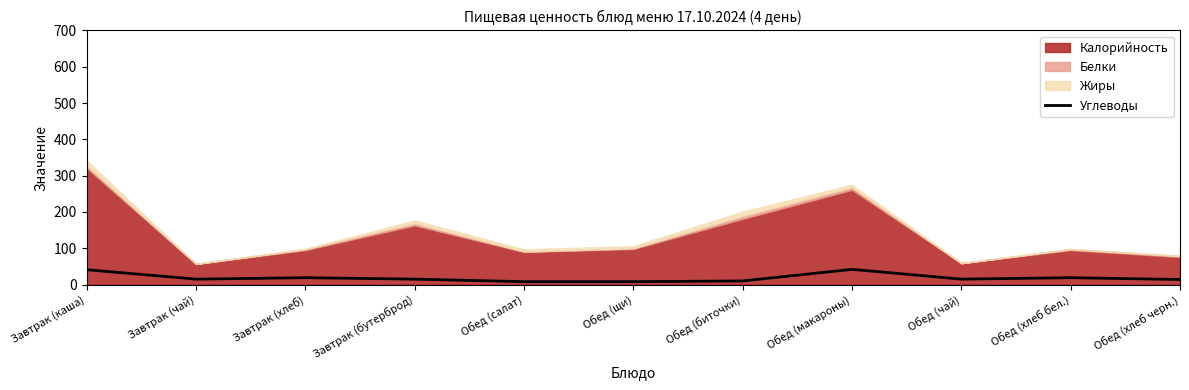

Reading right to left, list all the values displayed in this chart.

Обед (хлеб черн.)=14	Обед (хлеб бел.)=19	Обед (чай)=15	Обед (макароны)=42	Обед (биточки)=10	Обед (щи)=8	Обед (салат)=8	Завтрак (бутерброд)=15	Завтрак (хлеб)=19	Завтрак (чай)=15	Завтрак (каша)=41